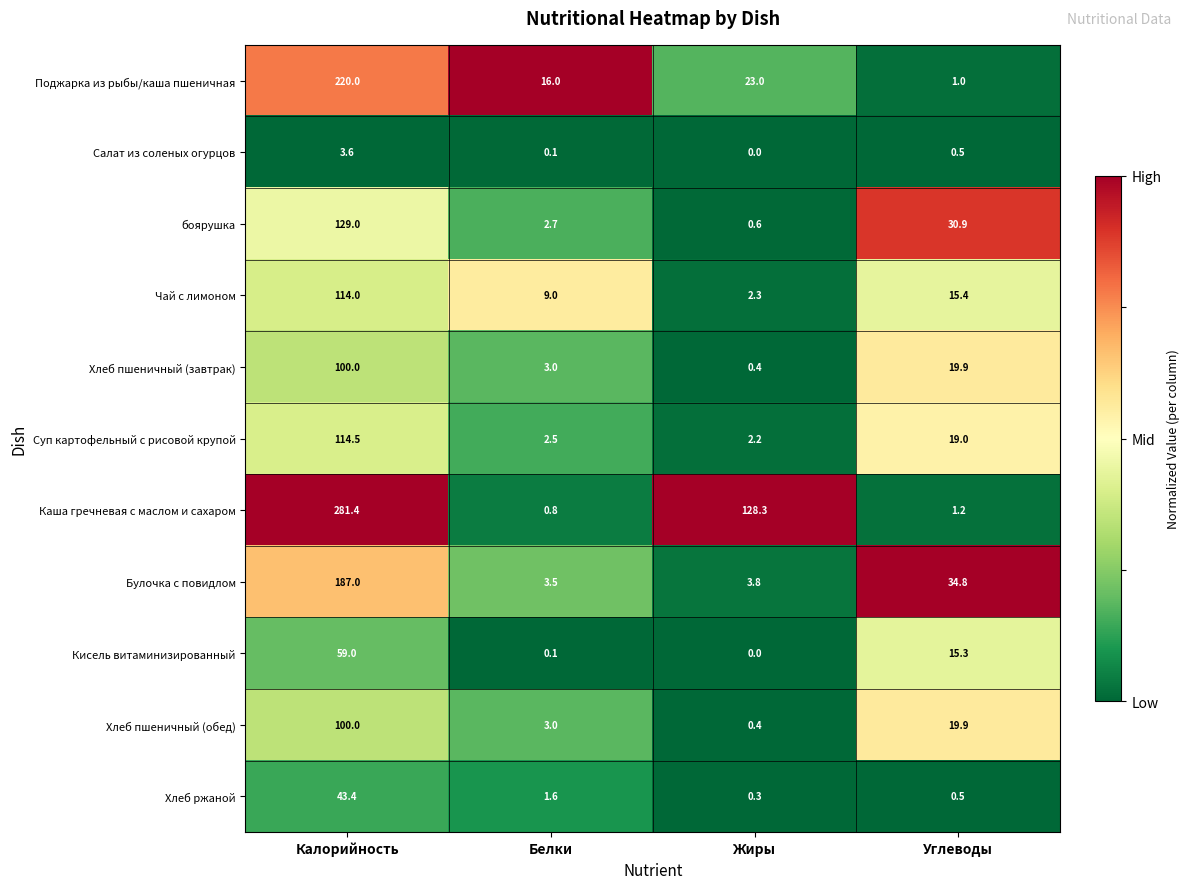

What is the difference between the second highest and second lowest values in the Каша гречневая с маслом и сахаром series?

127.1